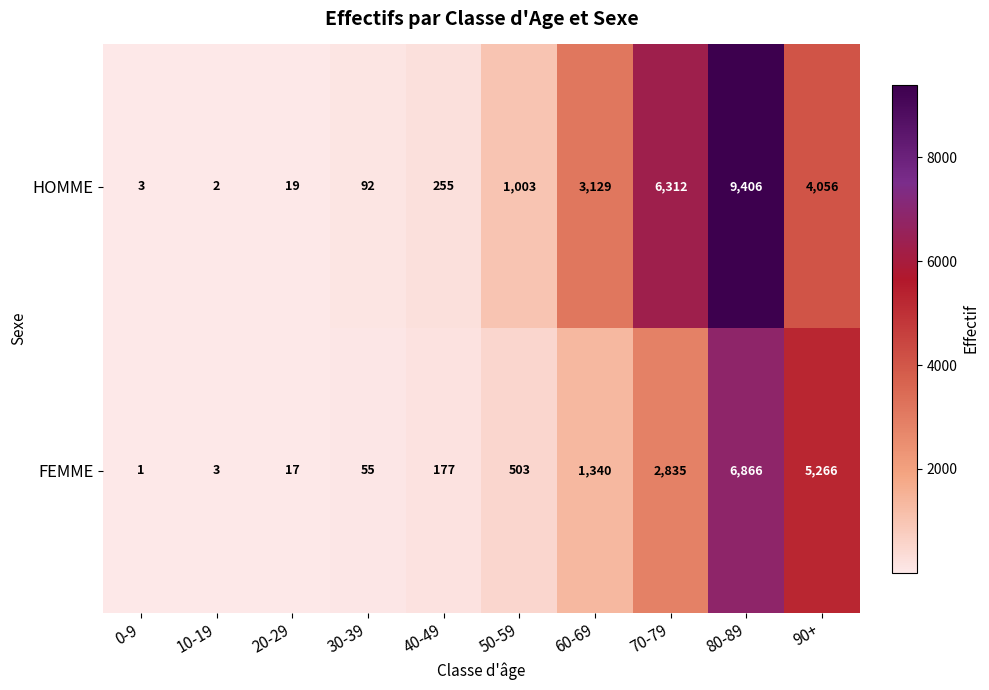

Which series has the largest total across all categories?

HOMME